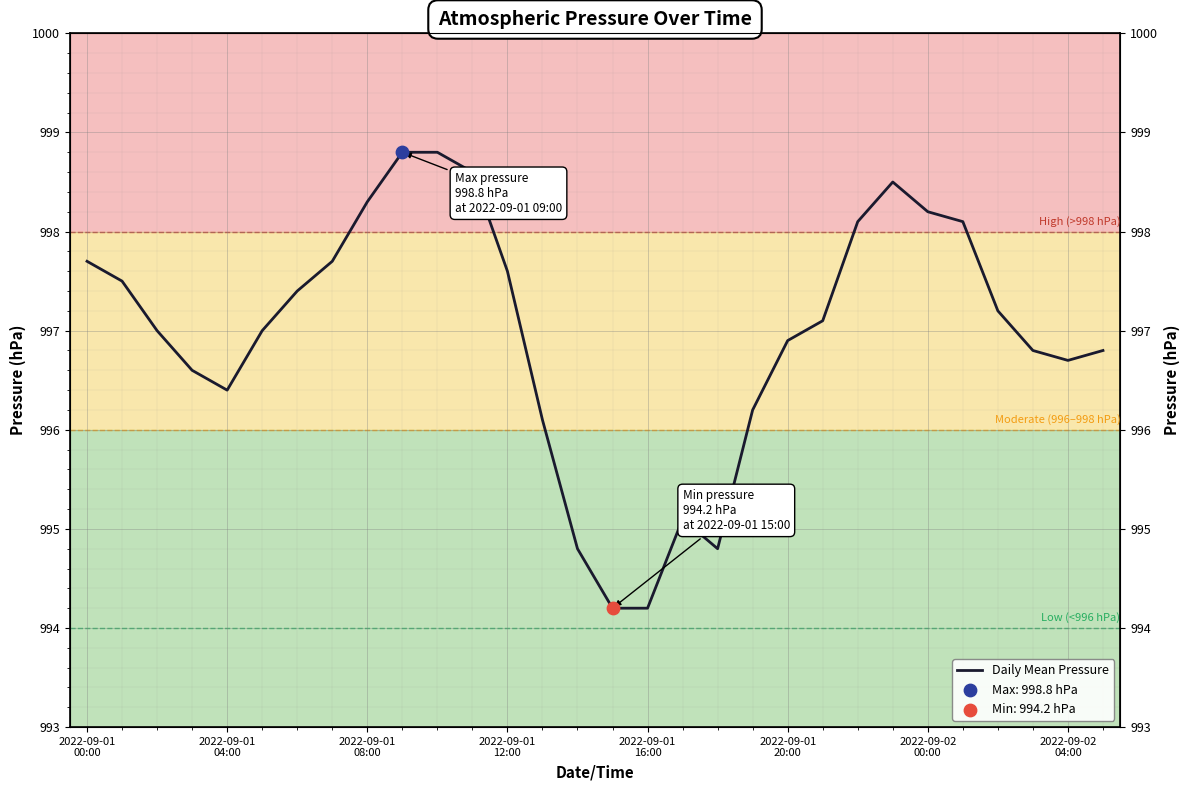

Which has a higher value, 2022-09-01 20:00 or 2022-09-02 04:00?

2022-09-01 20:00